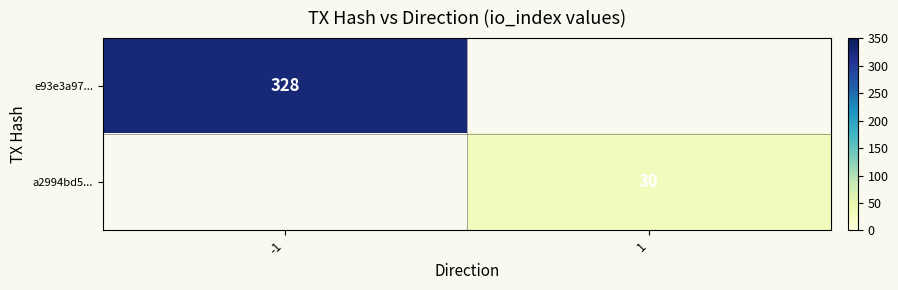

At how many categories does at least one series exceed 309?

1